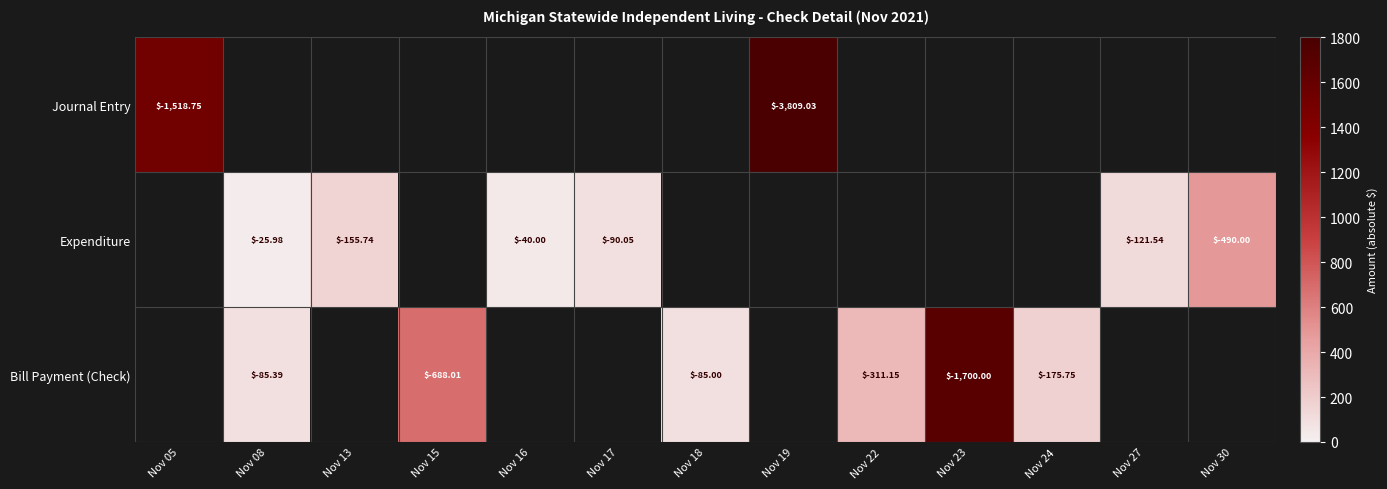

Which series has the widest spread of values?

Journal Entry